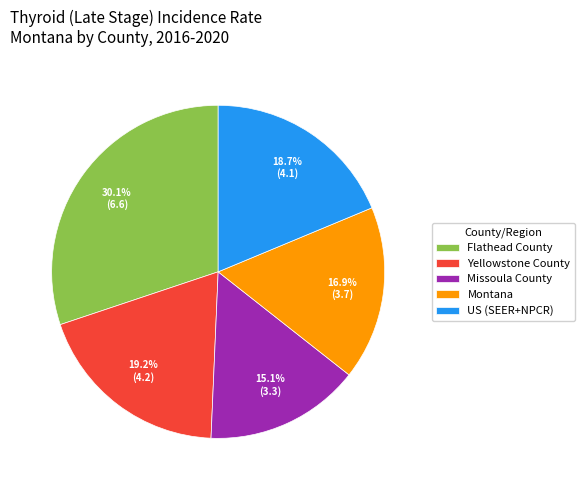

What percentage do Yellowstone County and Flathead County together represent?

49.3%